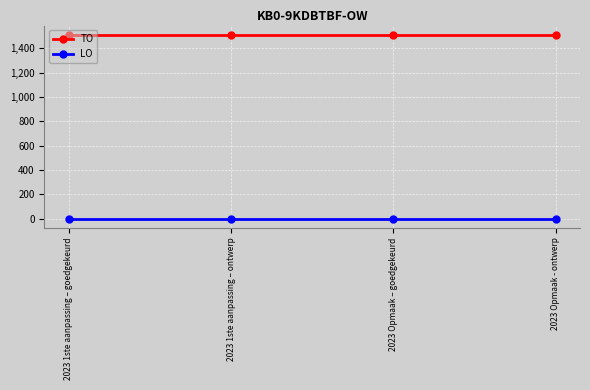

At 2023 Opmaak – goedgekeurd, list the series in order from smallest to largest.

LO, TO